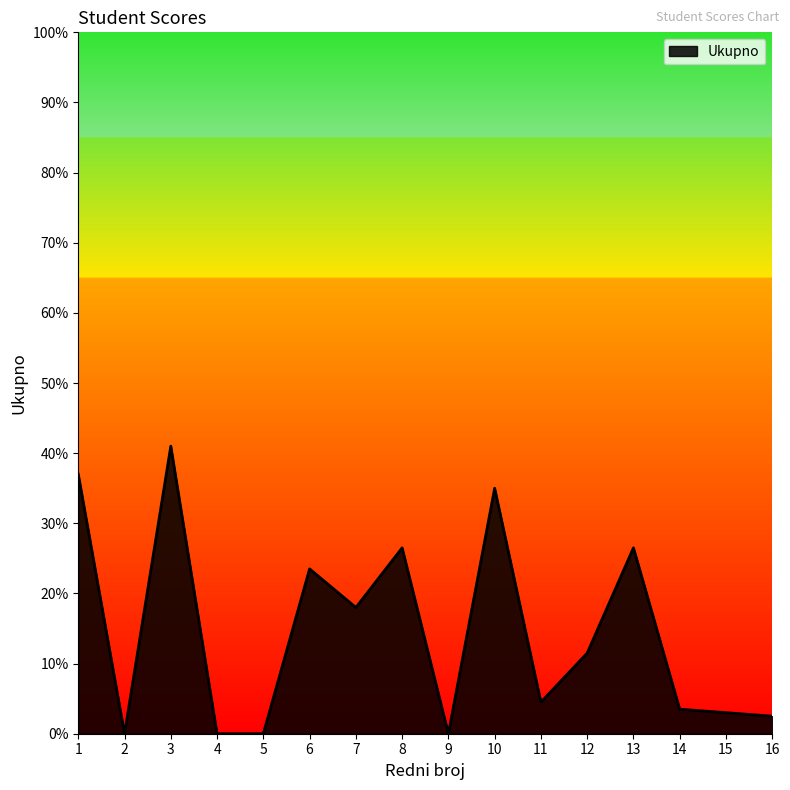

Reading right to left, transcribe all the data shown in this chart.

2.5	3.0	3.5	26.5	11.5	4.5	35.0	0.0	26.5	18.0	23.5	0.0	0.0	41.0	0.0	37.0